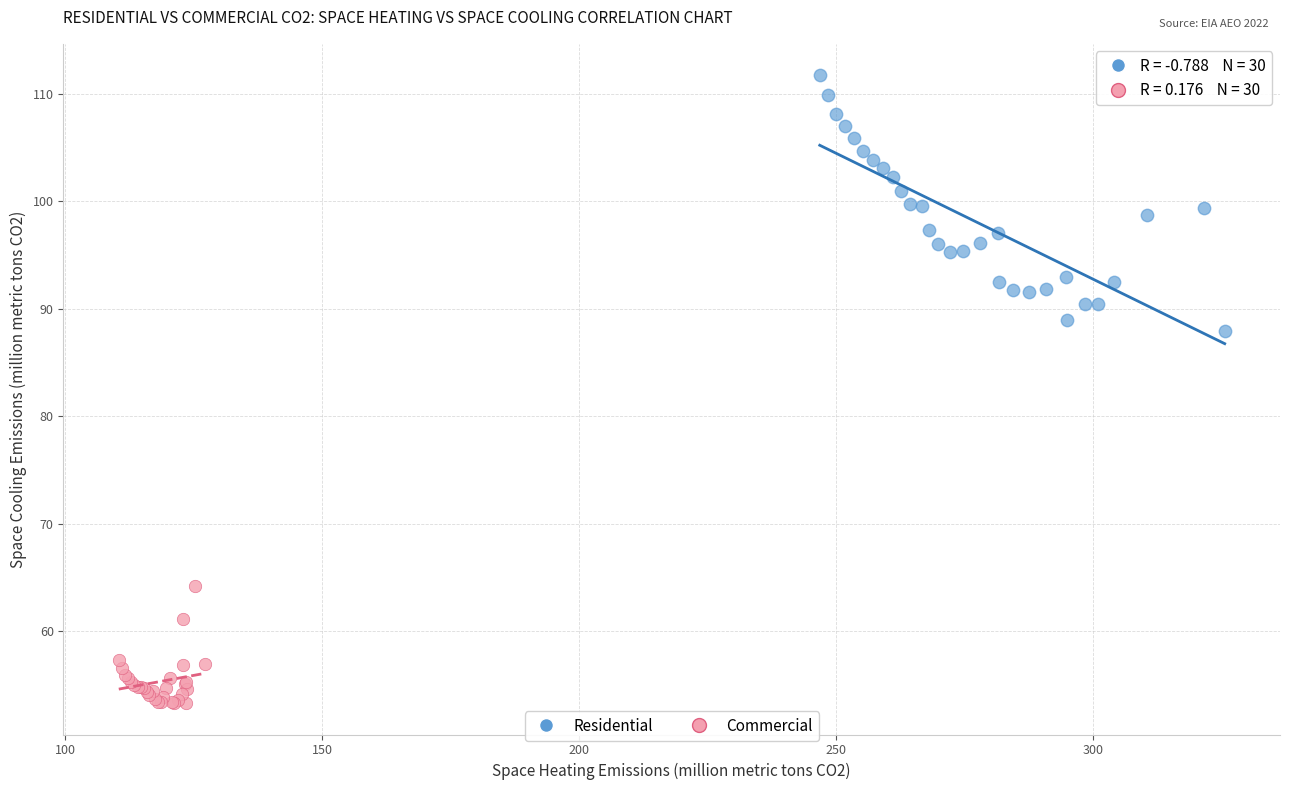

Which series reaches the maximum Y coordinate?

Residential